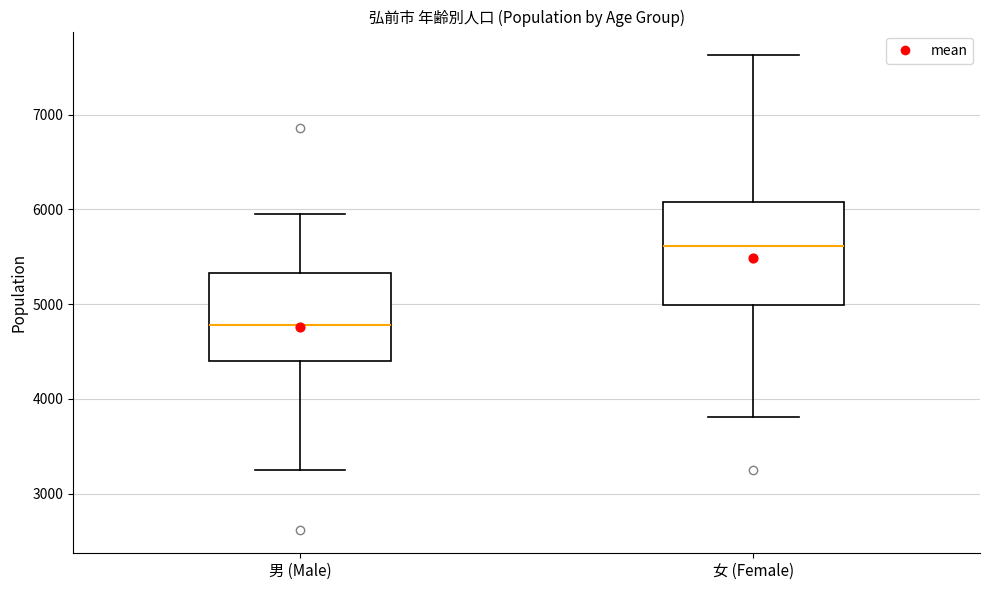

Reading left to right, read every box against the y-axis: the position of its median line, the range the box covers, and the ends of its whiskers. The values are not printed on the chart, so give them approximately, as read against the axis.

男 (Male): median 4800, box 4400 to 5300, whiskers 3200 to 6000
女 (Female): median 5600, box 5000 to 6100, whiskers 3800 to 7600